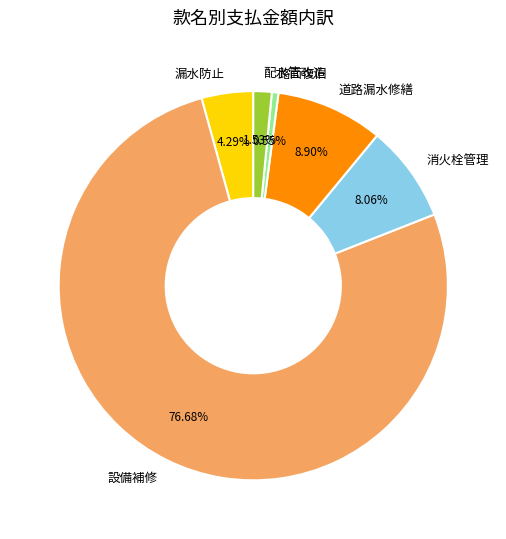

Do 路面復旧 and 道路漏水修繕 together represent more than half of the pie?

No